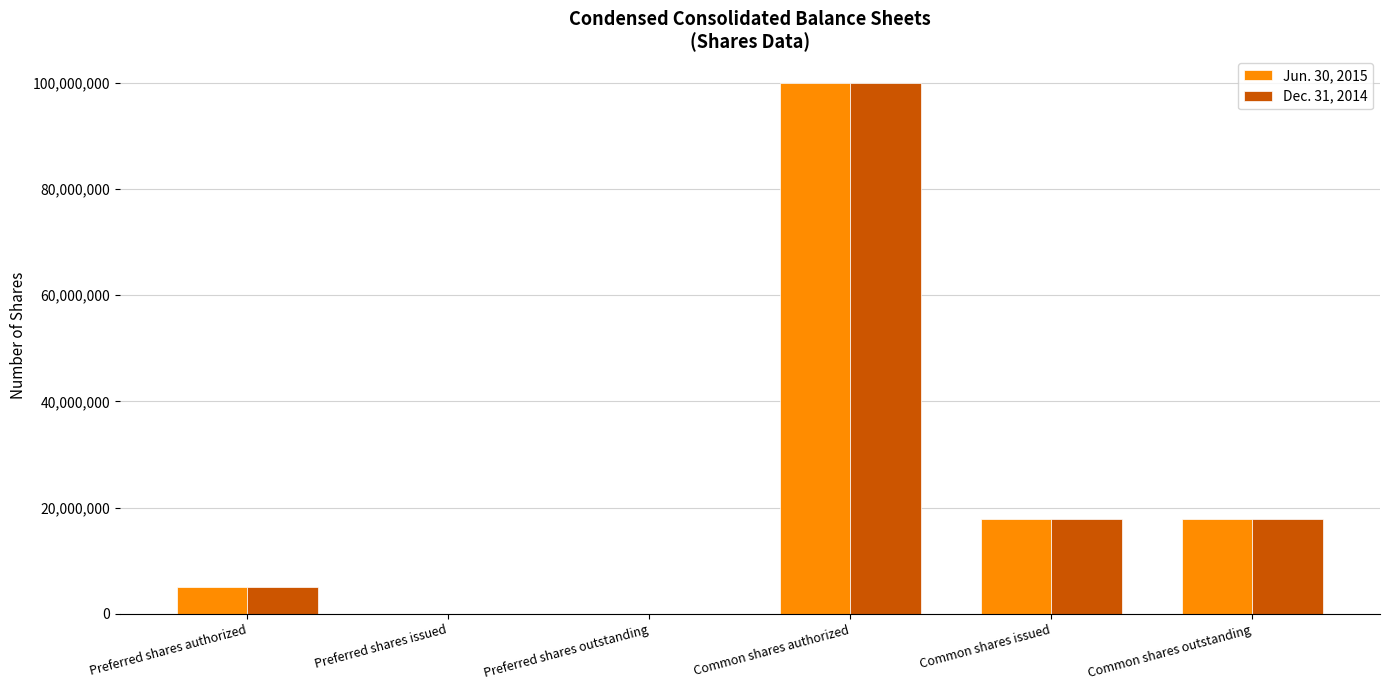

Count the number of data series in this chart.

2